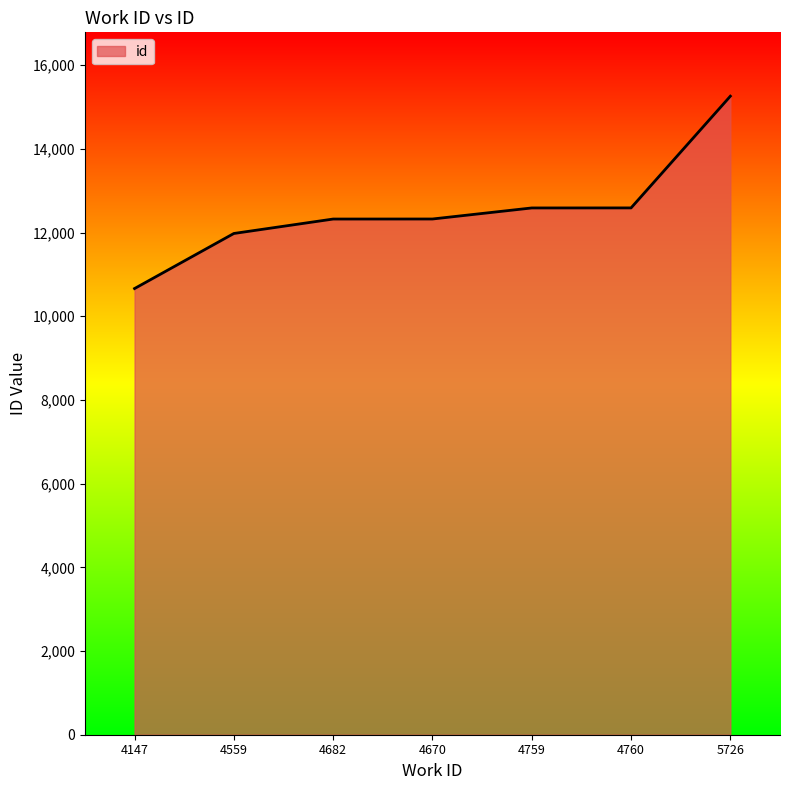

What is the ratio of the value at 4147 to the value at 4559?

0.9